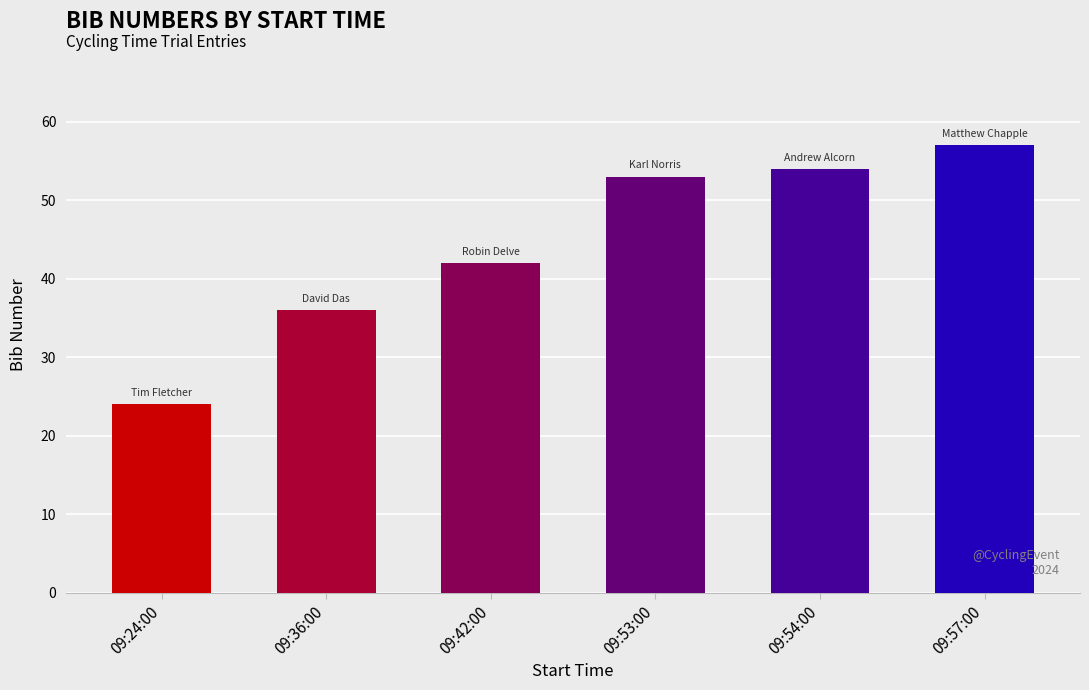

What is the sum of all values?

266